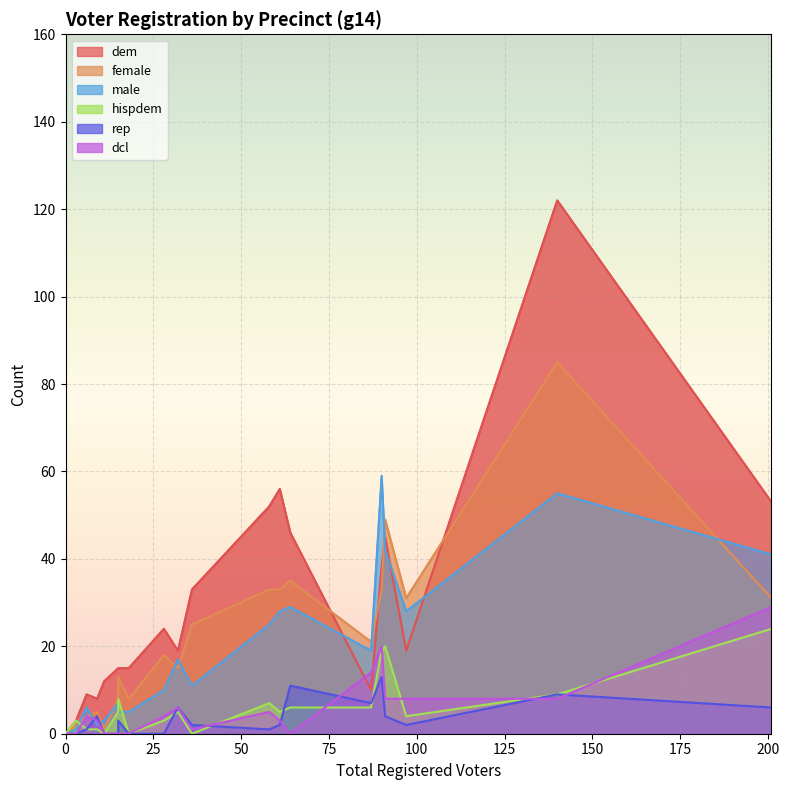

Reading left to right, transcribe all the data shown in this chart.

dem: 140=122	36=33	64=46	3=3	0=0	28=24	58=52	15=15	32=19	61=56	11=12	15=15	91=45	97=19	90=38	87=10	6=9	9=8	18=15	201=53
rep: 140=9	36=2	64=11	3=0	0=0	28=0	58=1	15=0	32=6	61=2	11=0	15=3	91=4	97=2	90=13	87=7	6=1	9=4	18=0	201=6
female: 140=85	36=25	64=35	3=2	0=0	28=18	58=33	15=8	32=15	61=33	11=1	15=13	91=49	97=31	90=33	87=21	6=4	9=5	18=8	201=31
male: 140=55	36=11	64=29	3=1	0=0	28=10	58=25	15=7	32=17	61=28	11=3	15=5	91=42	97=28	90=59	87=19	6=6	9=2	18=5	201=41
hispdem: 140=9	36=0	64=6	3=3	0=0	28=3	58=7	15=5	32=5	61=5	11=0	15=8	91=20	97=4	90=19	87=6	6=1	9=1	18=0	201=24
dcl: 140=8	36=1	64=0	3=0	0=0	28=4	58=5	15=0	32=6	61=3	11=0	15=0	91=8	97=8	90=20	87=14	6=4	9=3	18=0	201=29